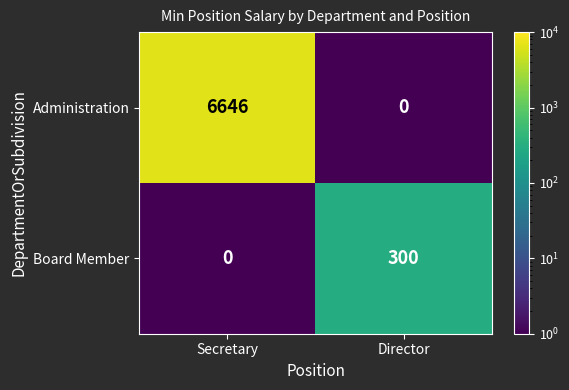

What is the sum of all Administration values?

6646